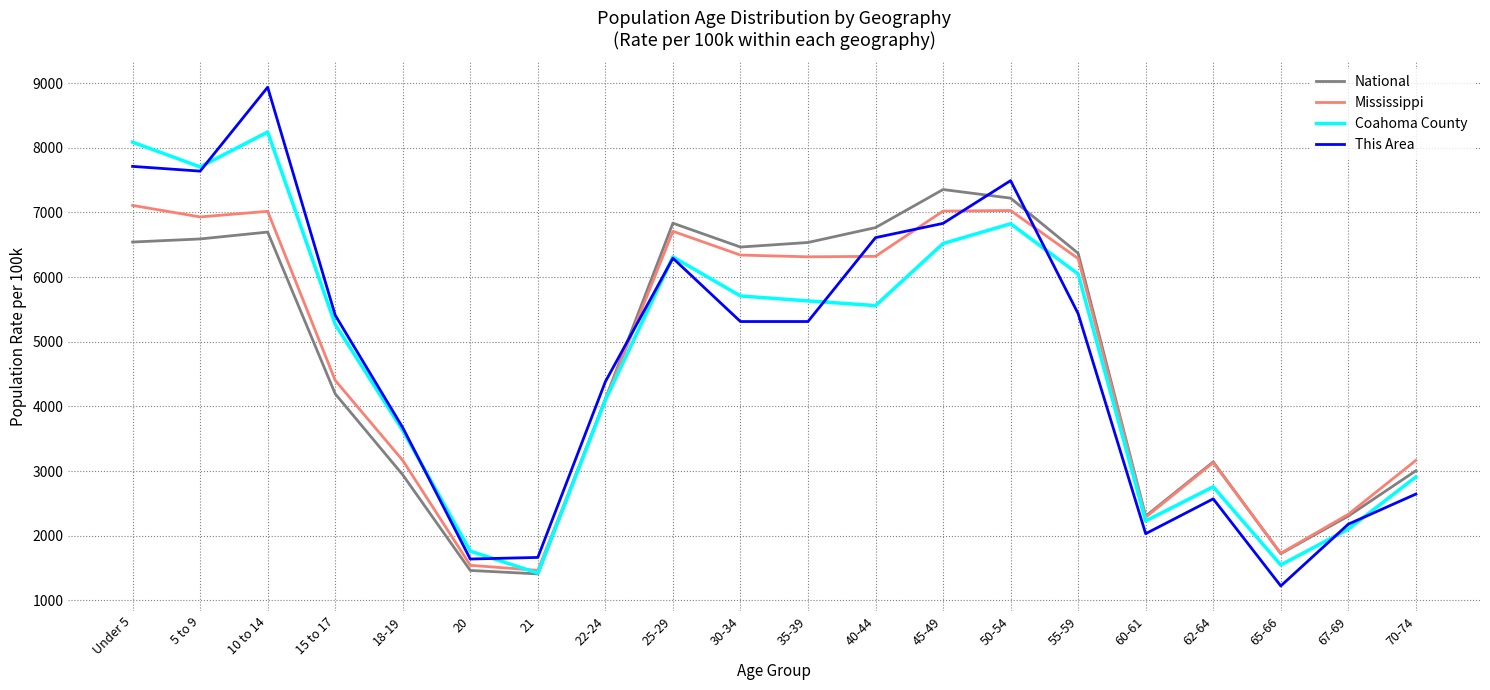

Does the chart have visible grid lines?

Yes